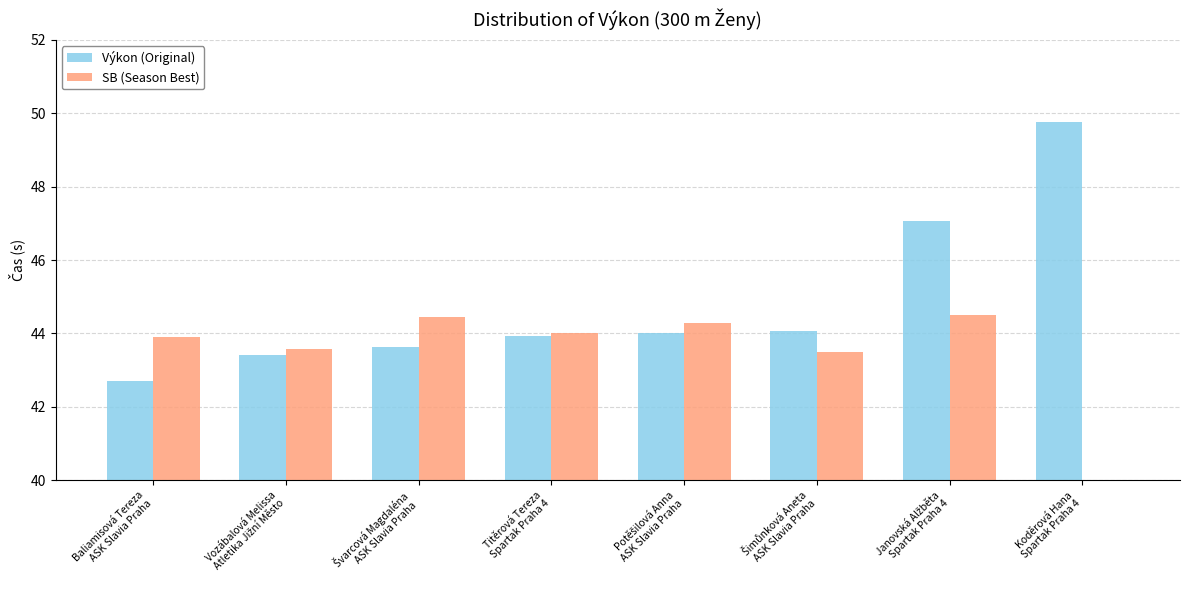

What is the label of the 1st bar from the right?

Koděrová Hana
Spartak Praha 4